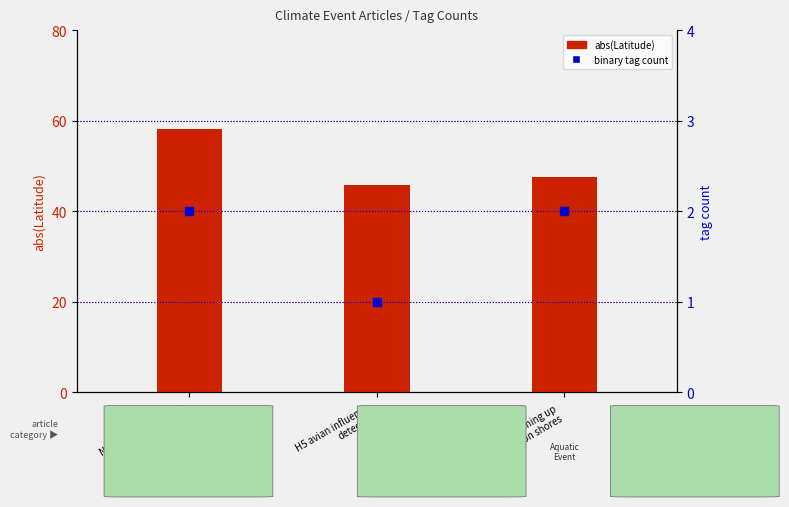

Which series has the widest spread of Y values?

abs(Latitude)